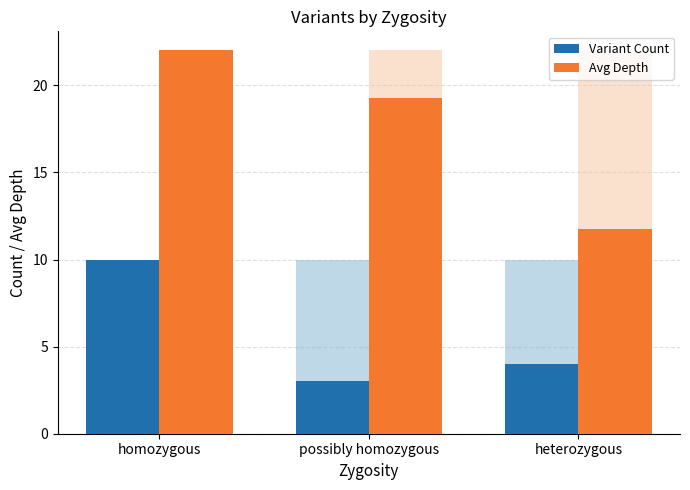

Rank the series at homozygous from highest to lowest value.

Avg Depth, Variant Count